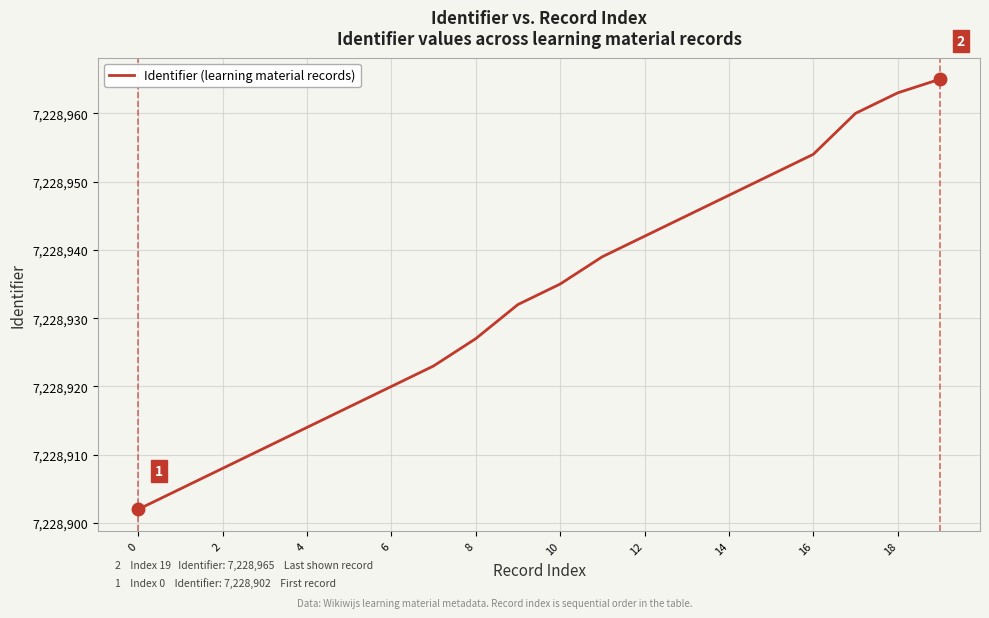

What is the greatest value displayed?

7228965